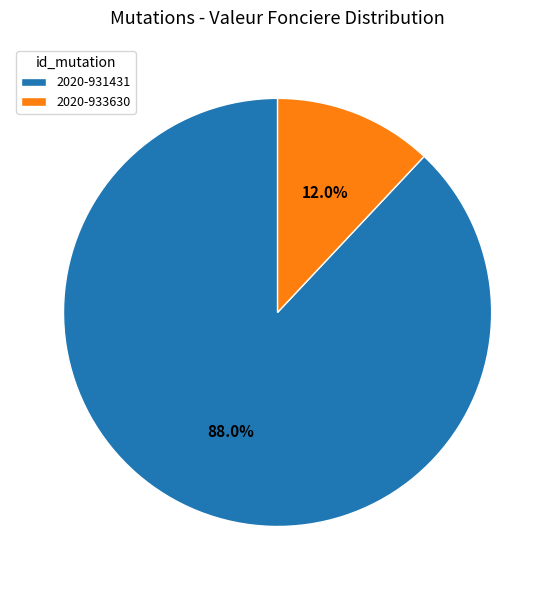

To the nearest percent, what is the difference between the largest and smallest slice percentages?

76%